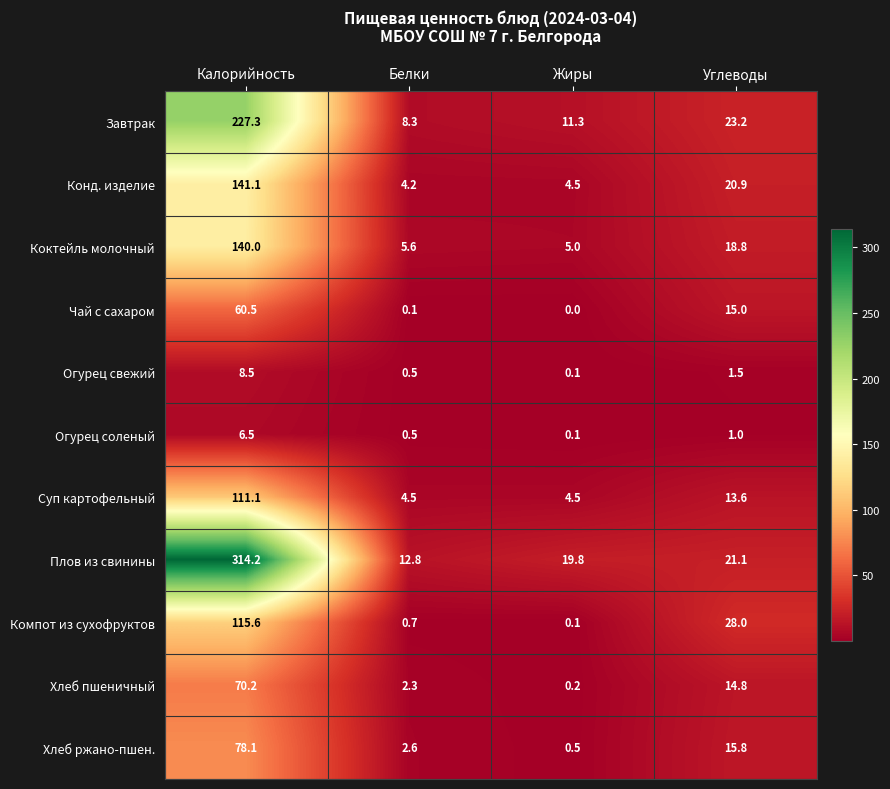

What is the sum of the Конд. изделие values at Жиры and Углеводы?

25.4